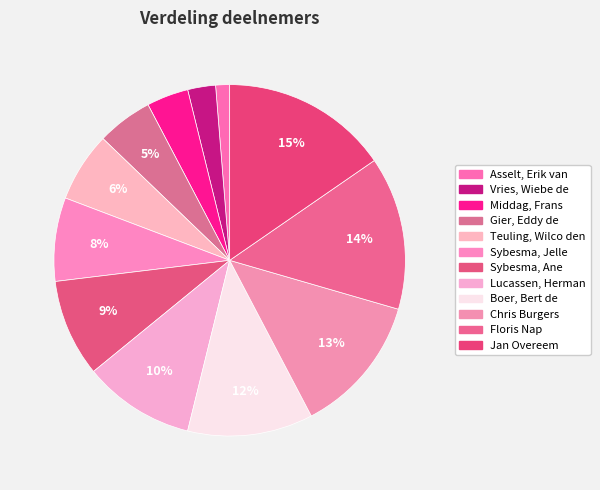

True or false: Sybesma, Jelle accounts for 8% of the total.

True